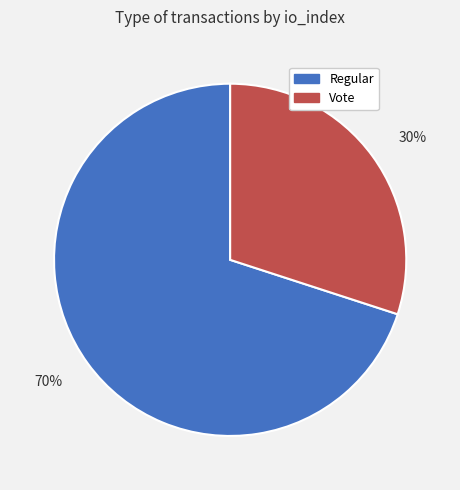

Which slice is the smallest?

30%